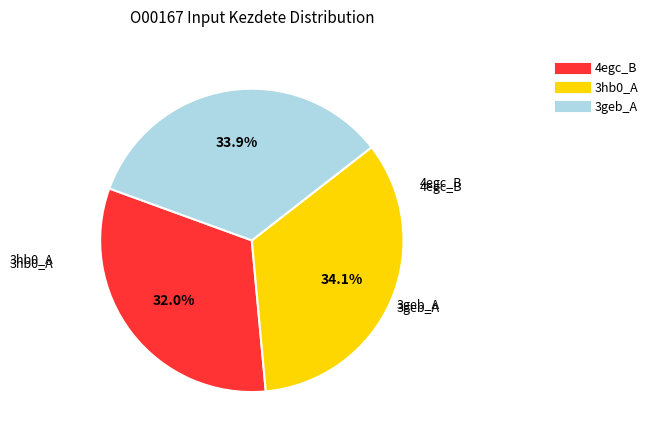

How many slices are in this pie chart?

3